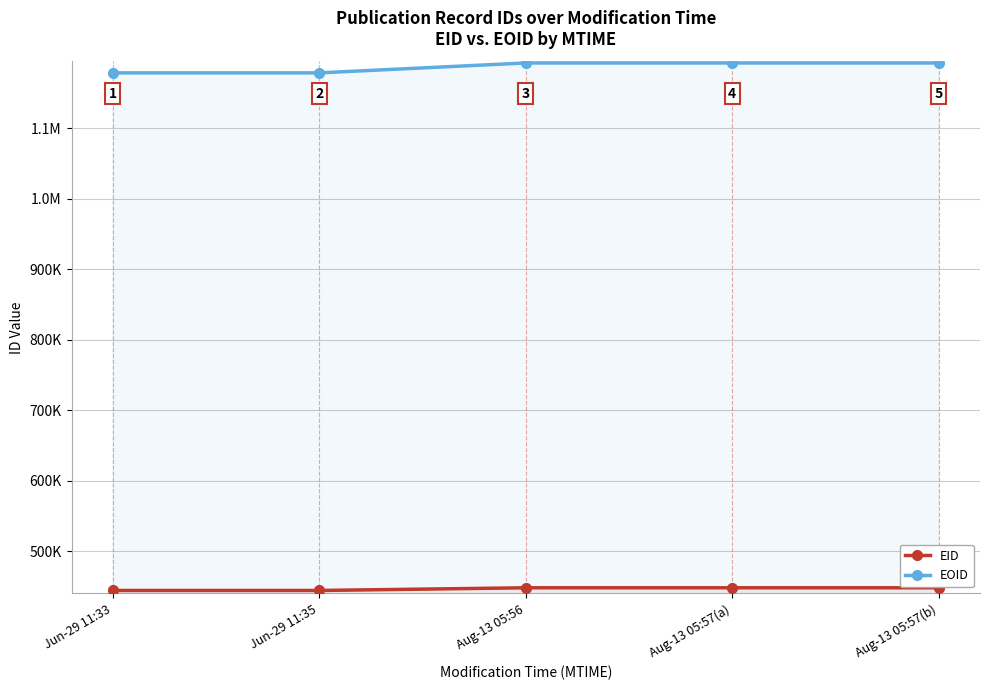

Where does the EOID series first go above 1192867?

Aug-13 05:56